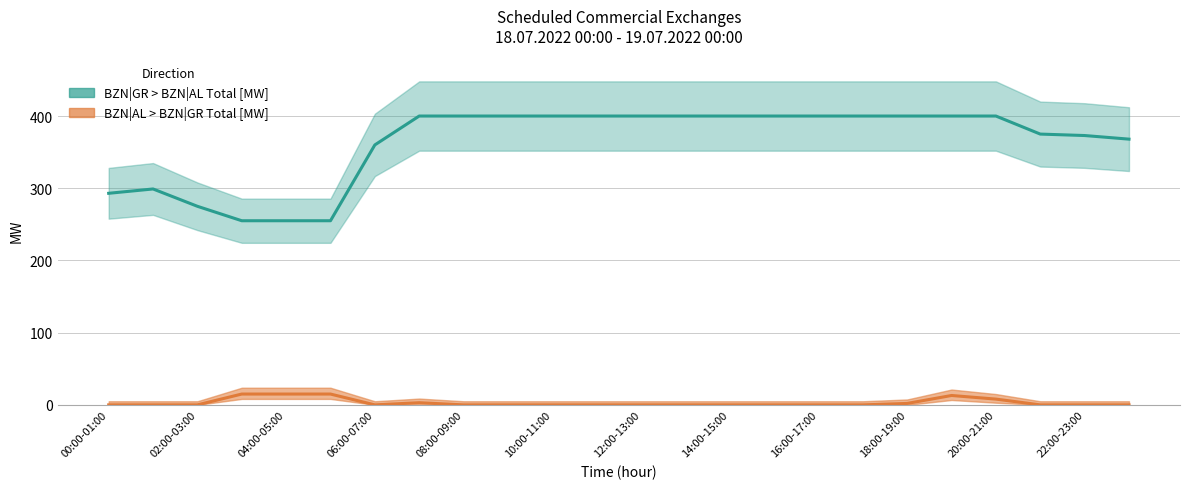

What are all the series names shown in the legend?

BZN|GR > BZN|AL Total [MW], BZN|AL > BZN|GR Total [MW]